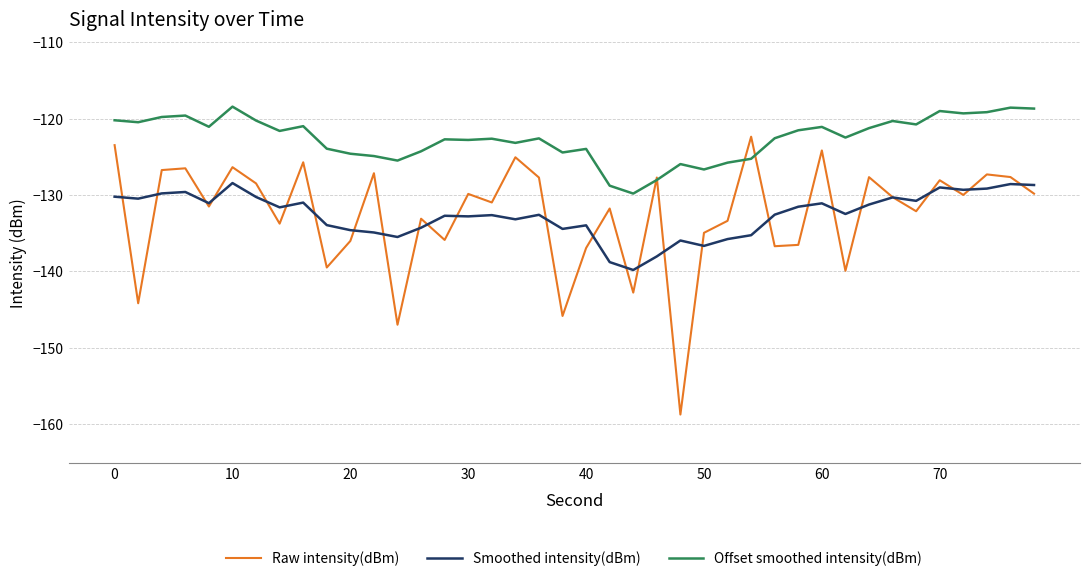

Does the chart have visible grid lines?

Yes